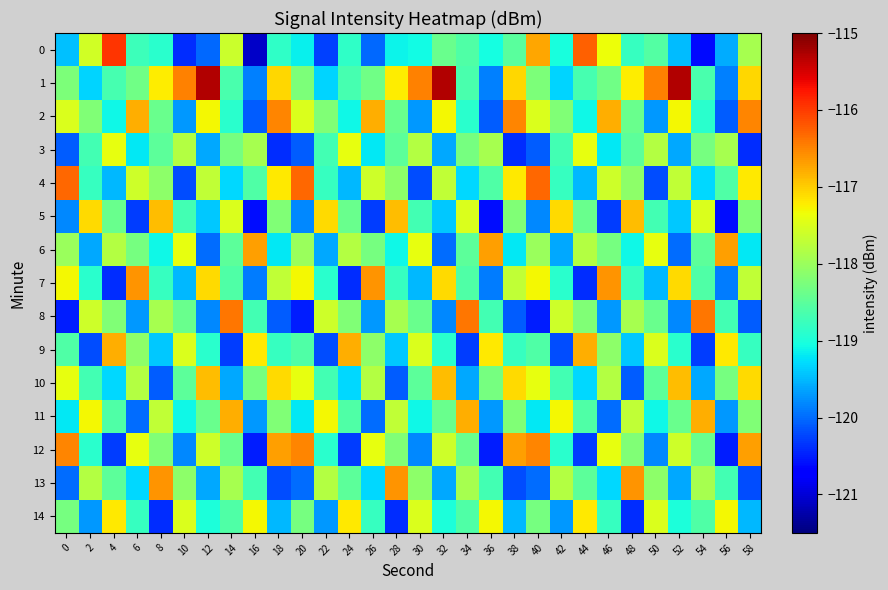

Rank the series at 8 from lowest to highest value.

14, 10, 9, 6, 0, 7, 3, 2, 12, 4, 8, 11, 1, 5, 13